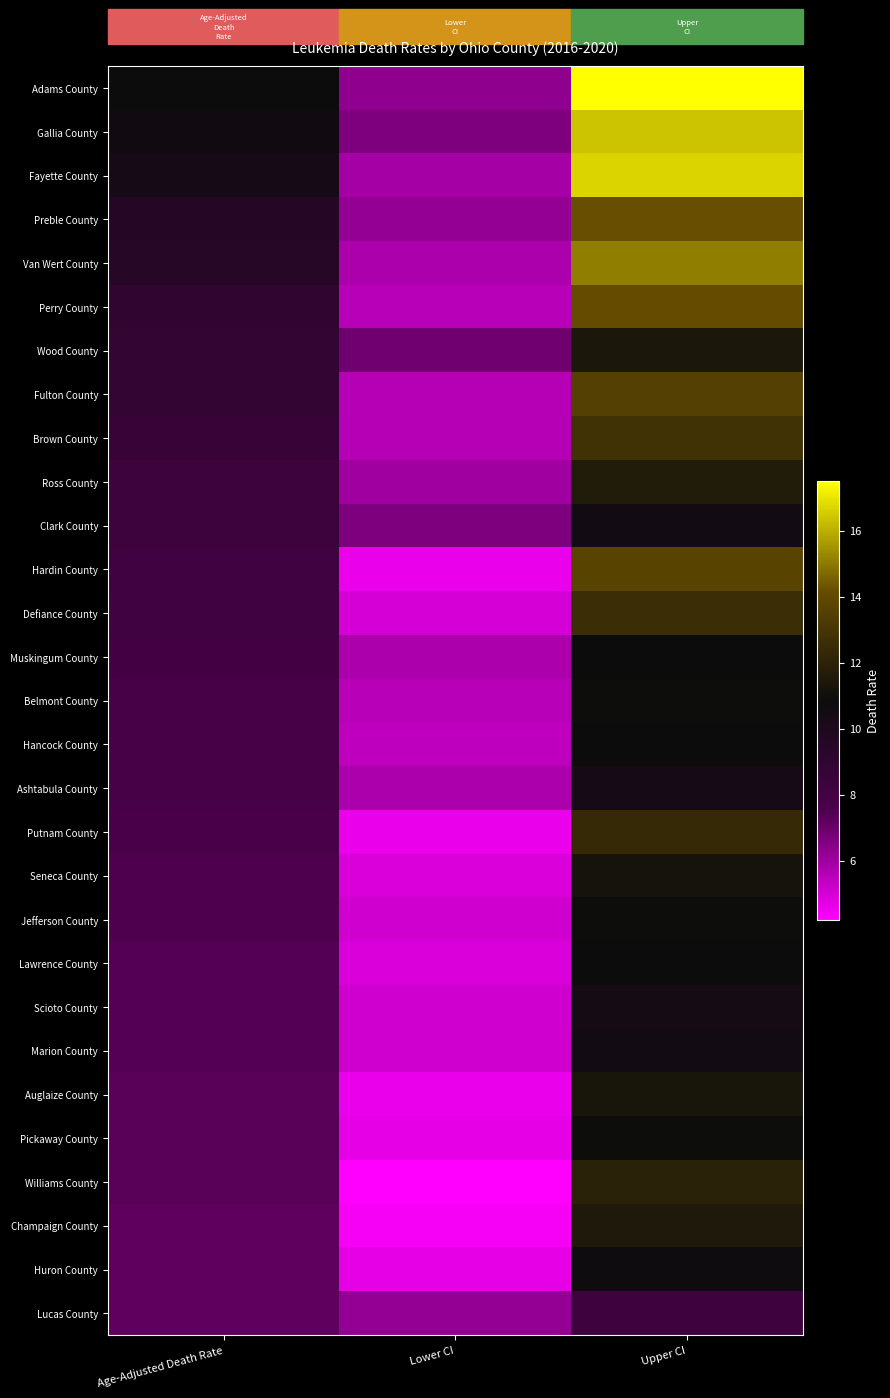

What is the total value across all series at Upper CI?

353.7